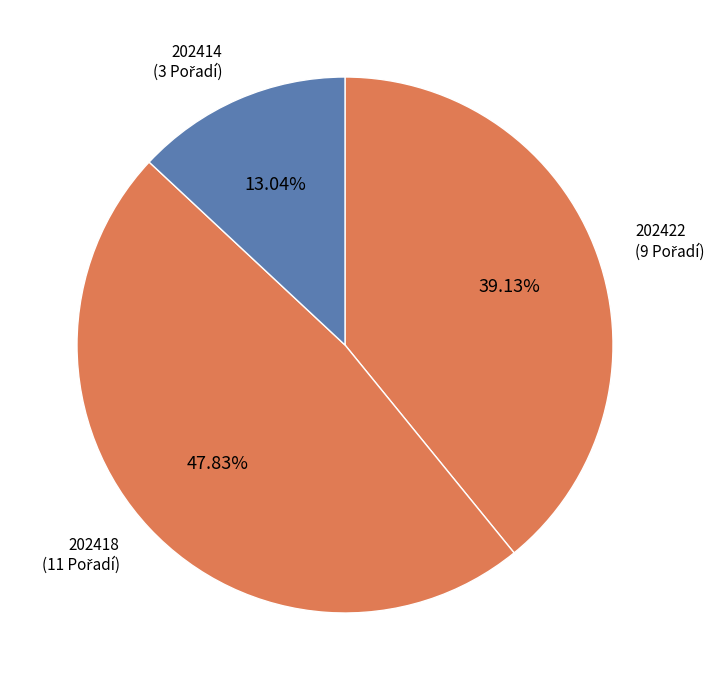

Between 202418 and 202414, which is larger?

202418